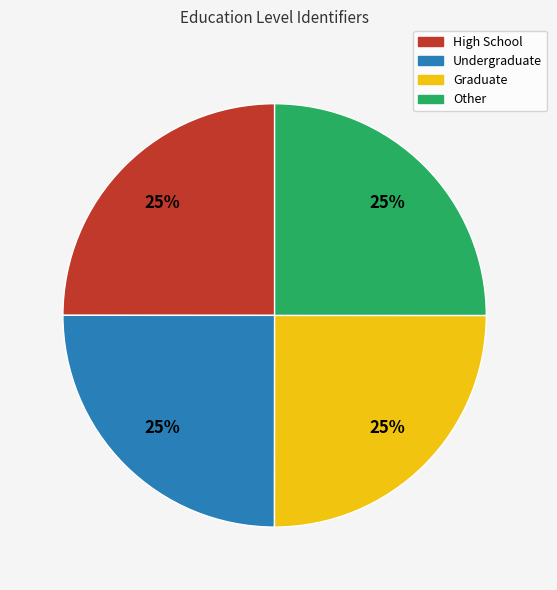

Does any single category account for the majority?

No